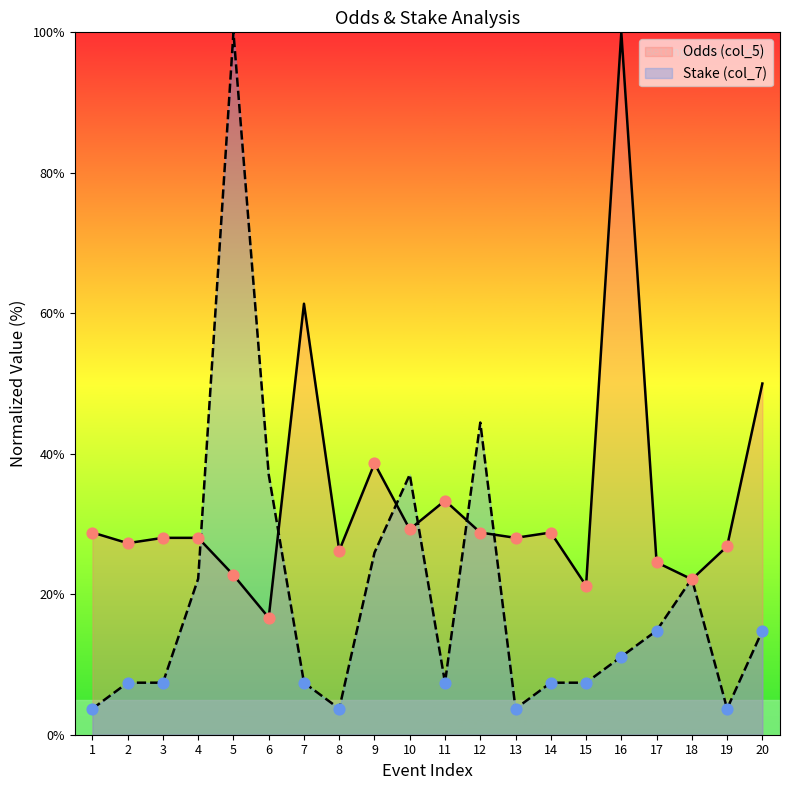

At which category is the sum across all series the highest?

5